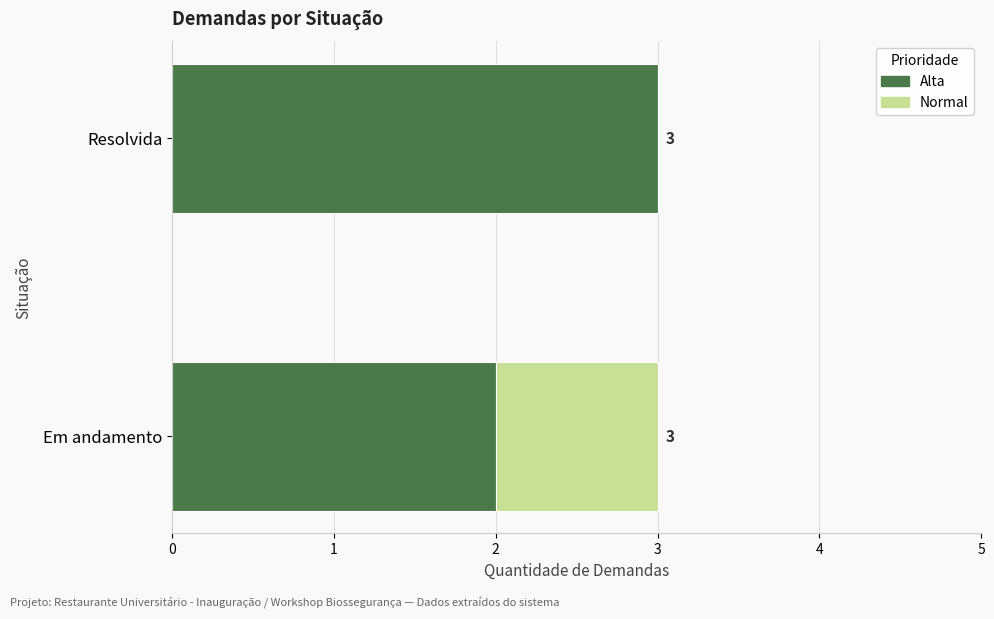

What is the sum of the Alta values at Resolvida and Em andamento?

5